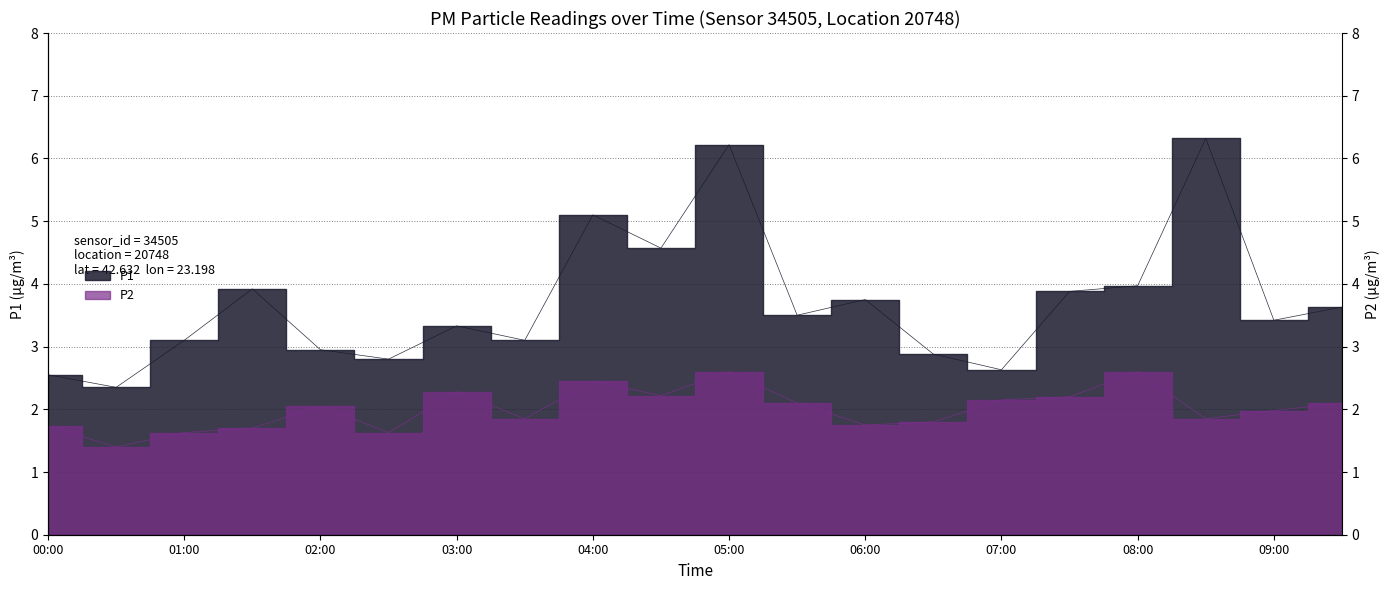

Which series has the largest total across all categories?

P1